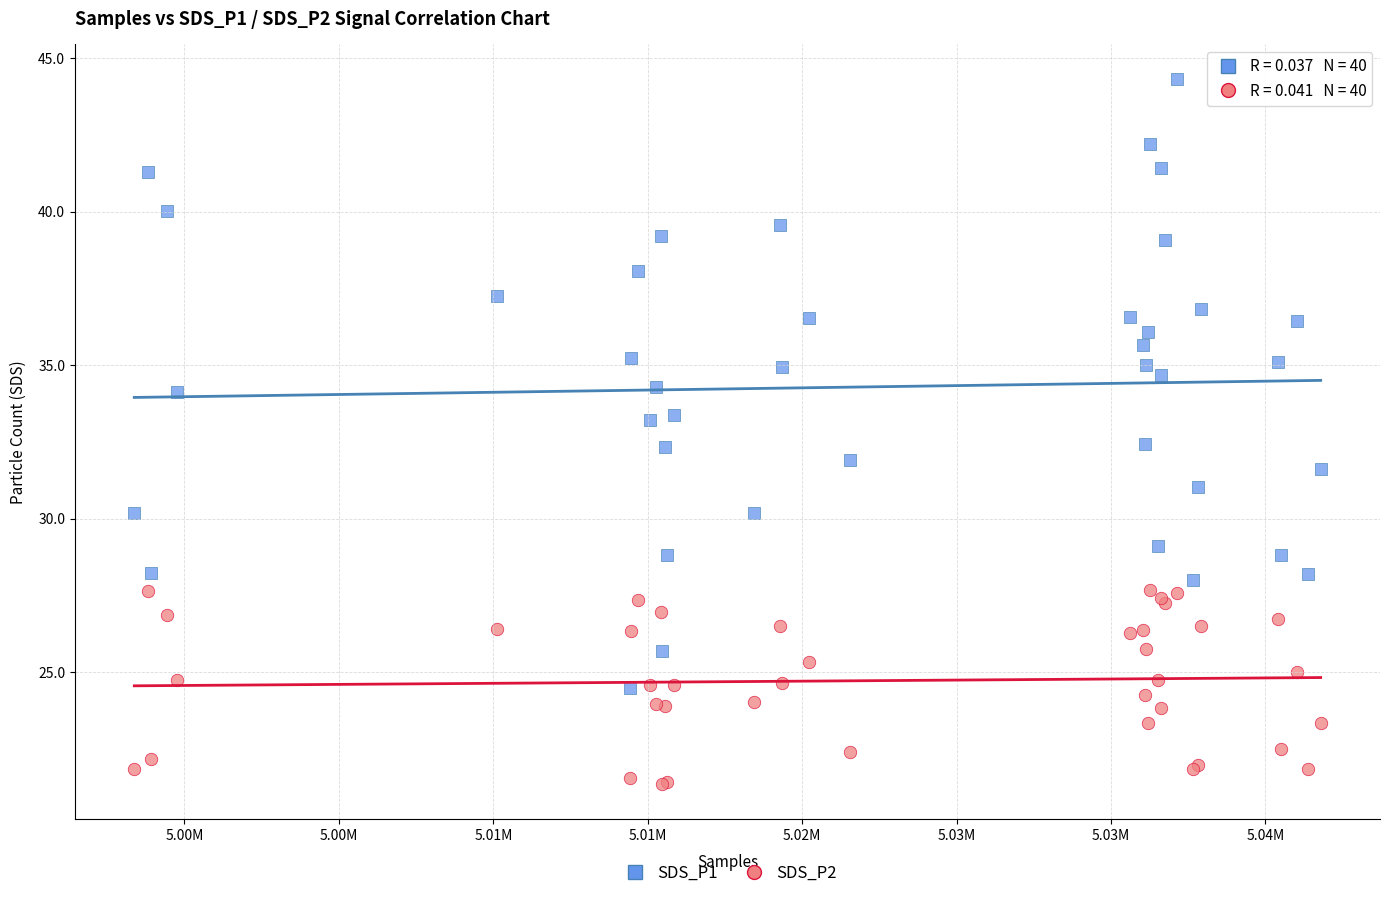

Which series has the widest spread of Y values?

SDS_P1